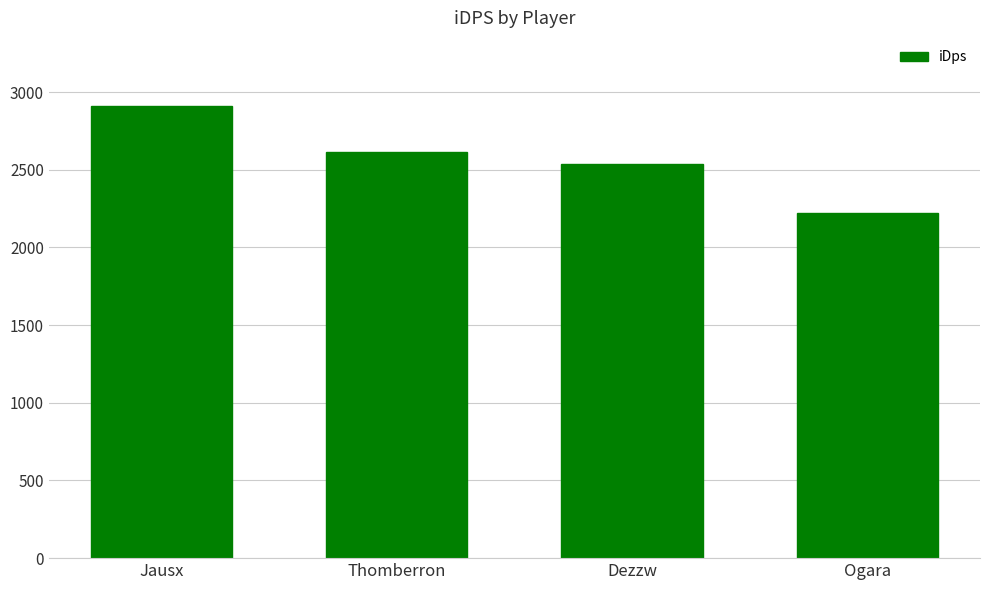

What is the average value?

2569.7